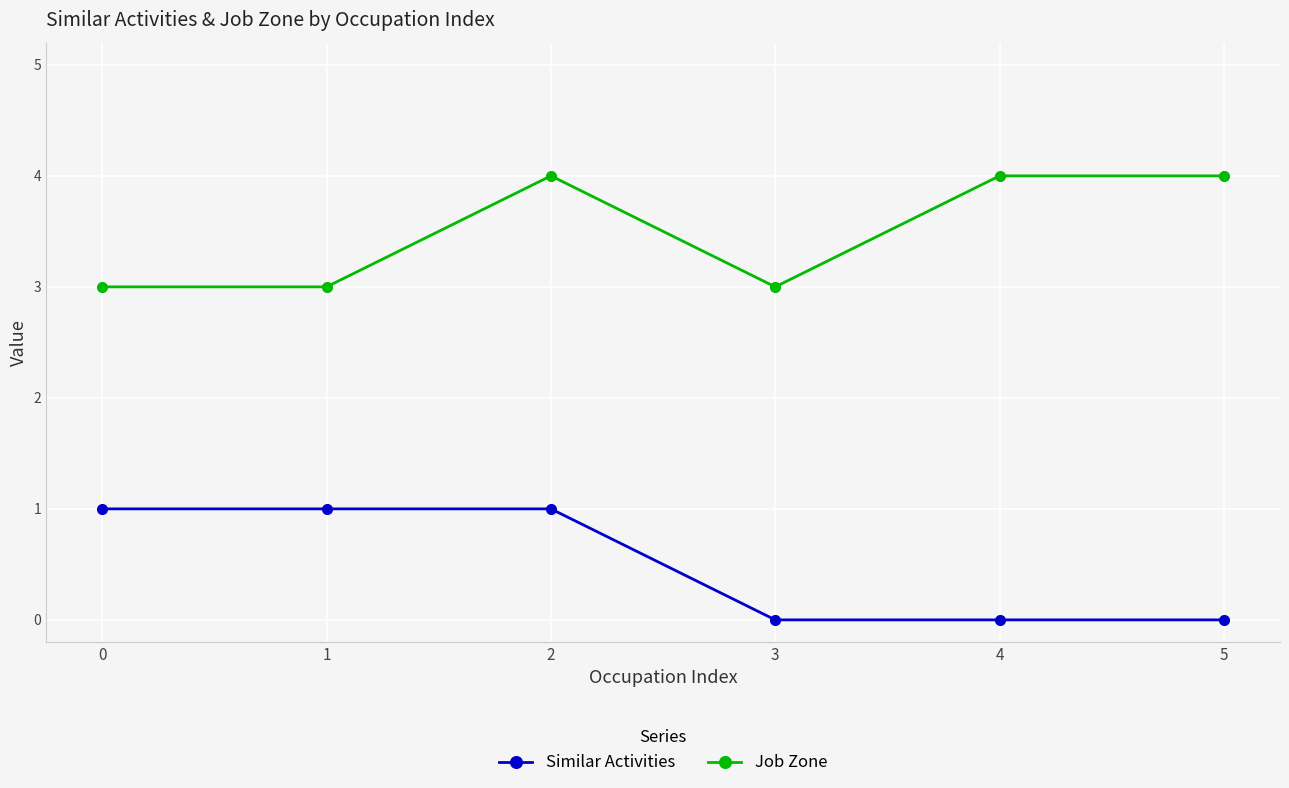

How many series are shown in this chart?

2